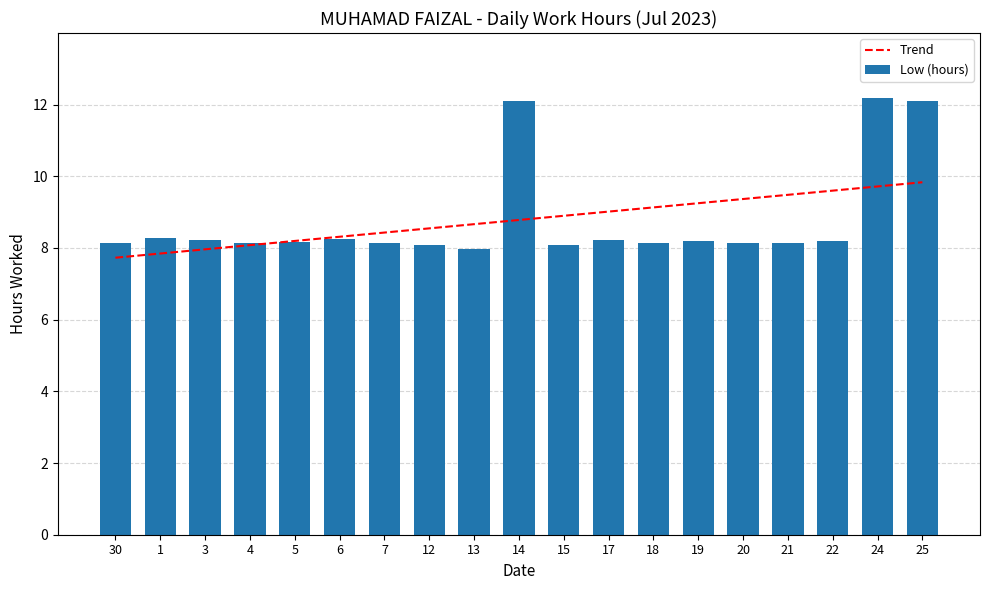

What position from the left is 21?

16